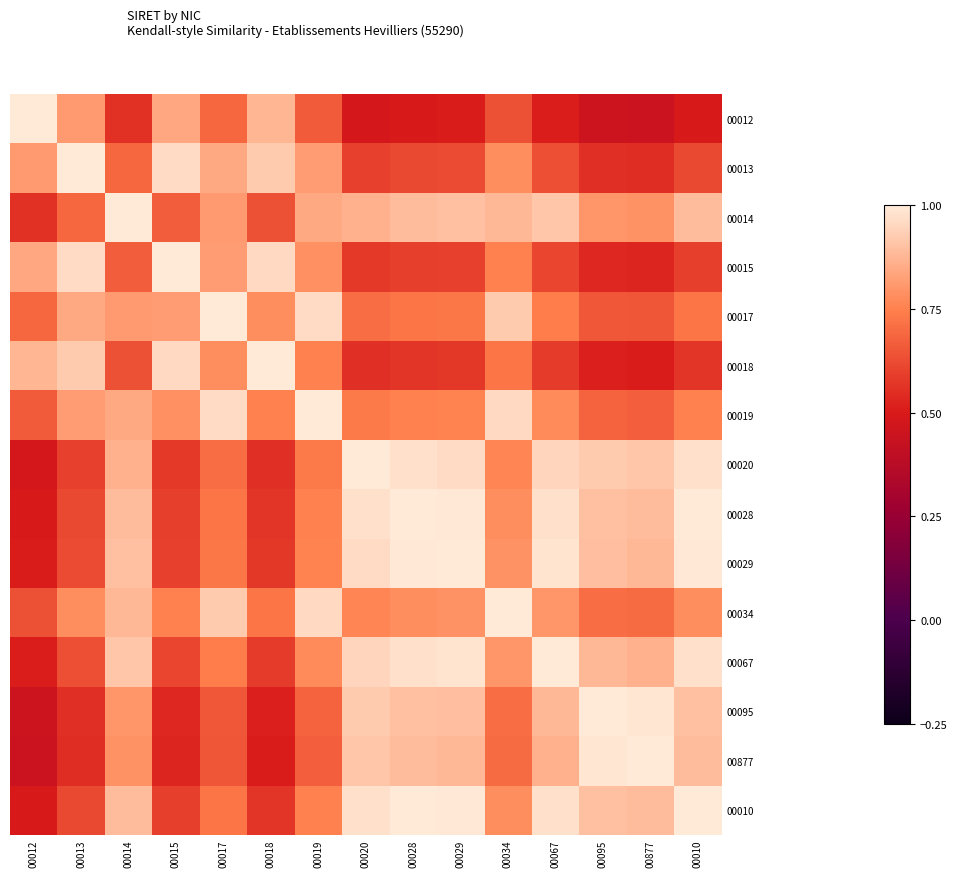

Which has a higher value, 00067 or 00015?

00015